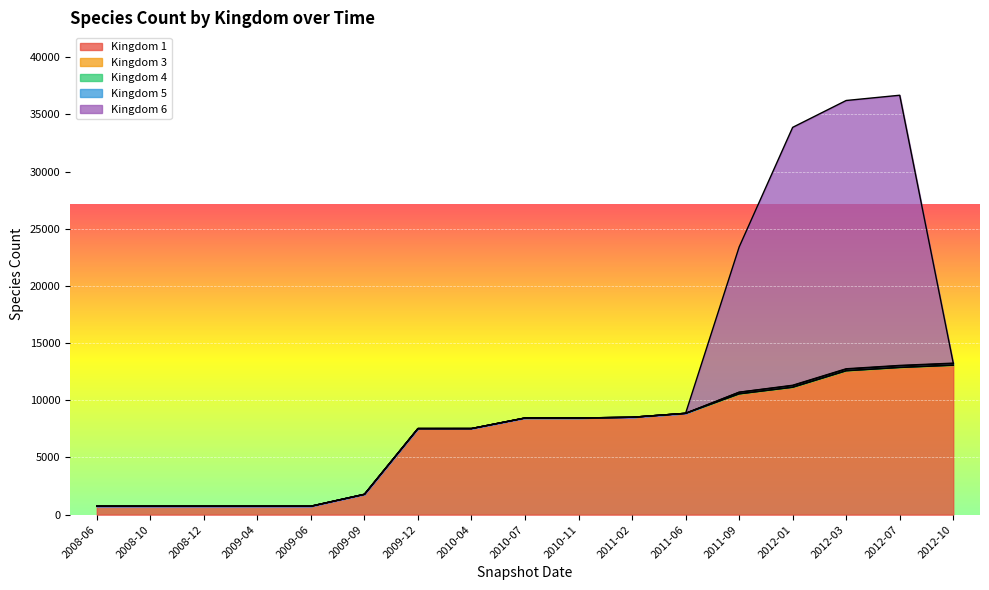

Does the chart display data point markers on the line(s)?

No